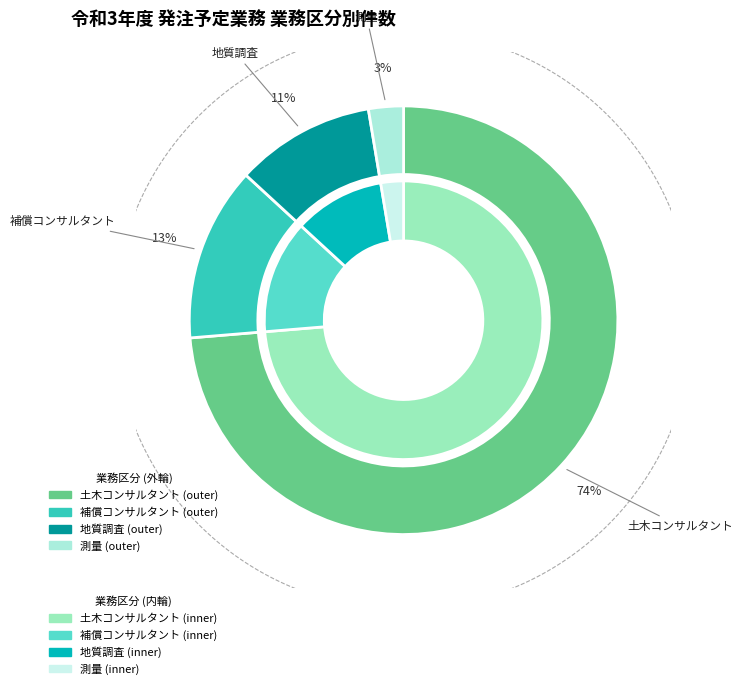

Which slice is the largest?

土木コンサルタント